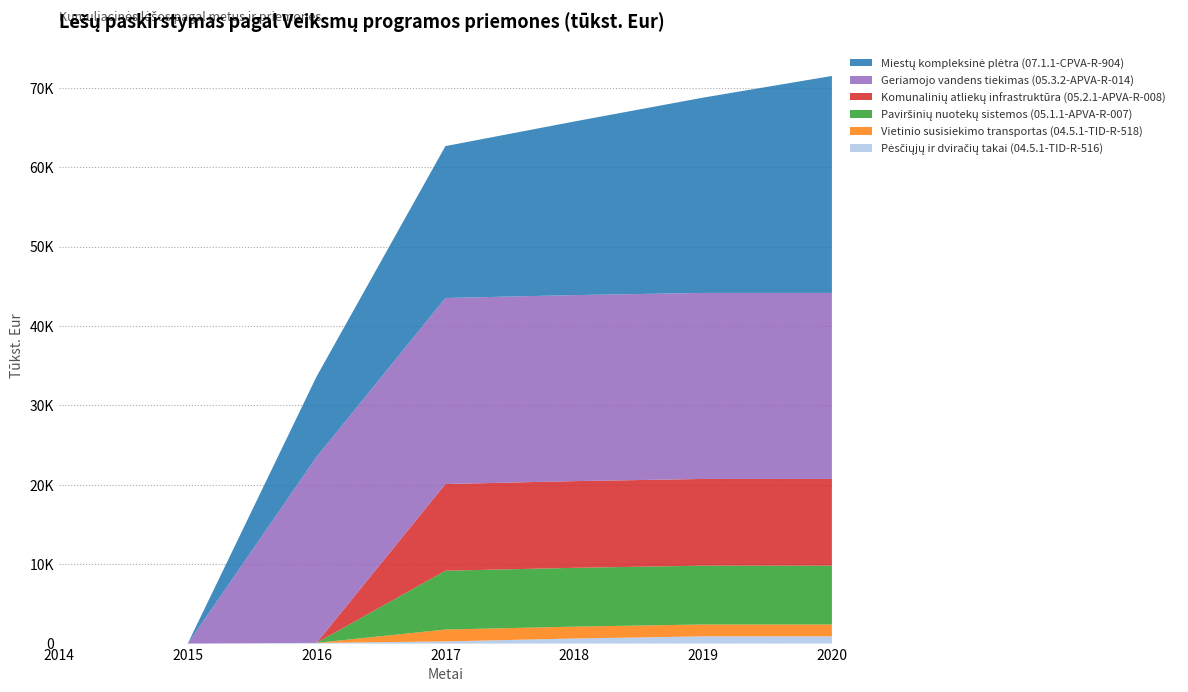

Reading left to right, extract all data points from this chart.

Pėsčiųjų ir dviračių takai (04.5.1-TID-R-516): 0.0	0.0	91.3	273.9	639.1	913.0	913.0
Vietinio susisiekimo transportas (04.5.1-TID-R-518): 0.0	0.0	0.0	1494.5	1494.5	1494.5	1494.5
Paviršinių nuotekų sistemos (05.1.1-APVA-R-007): 0.0	0.0	0.0	7406.9	7406.9	7406.9	7406.9
Komunalinių atliekų infrastruktūra (05.2.1-APVA-R-008): 0.0	0.0	0.0	10918.5	10918.5	10918.5	10918.5
Geriamojo vandens tiekimas (05.3.2-APVA-R-014): 0.0	0.0	23426.6	23426.6	23426.6	23426.6	23426.6
Miestų kompleksinė plėtra (07.1.1-CPVA-R-904): 0.0	0.0	10110.8	19128.5	21861.2	24593.8	27326.5